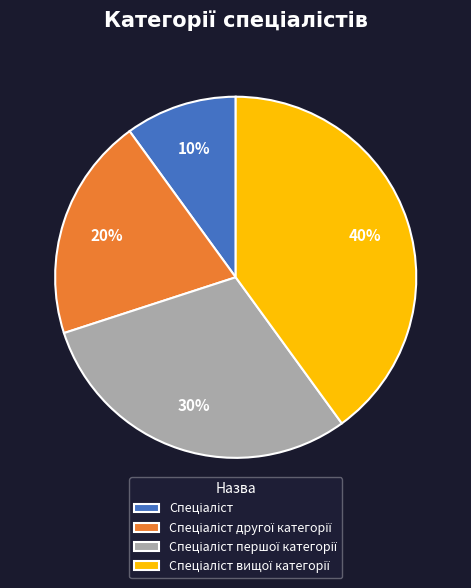

How many slices are in this pie chart?

4